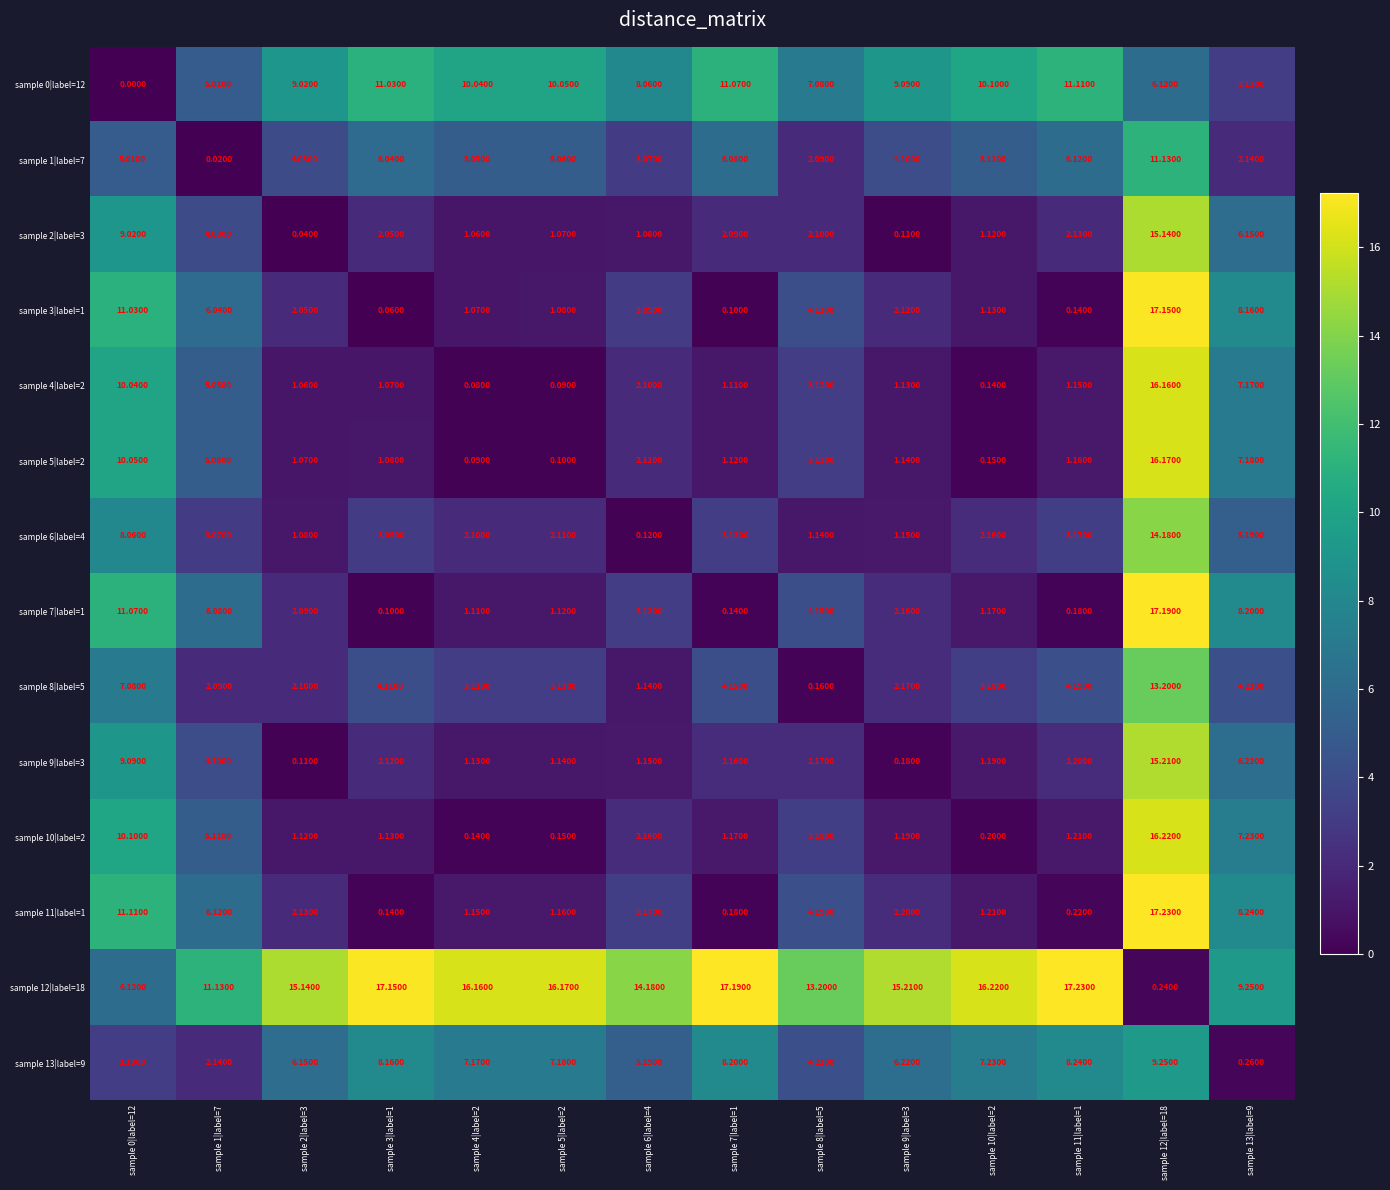

Is the value of sample 6|label=4 at sample 11|label=1 greater than the value of sample 5|label=2 at sample 9|label=3?

Yes